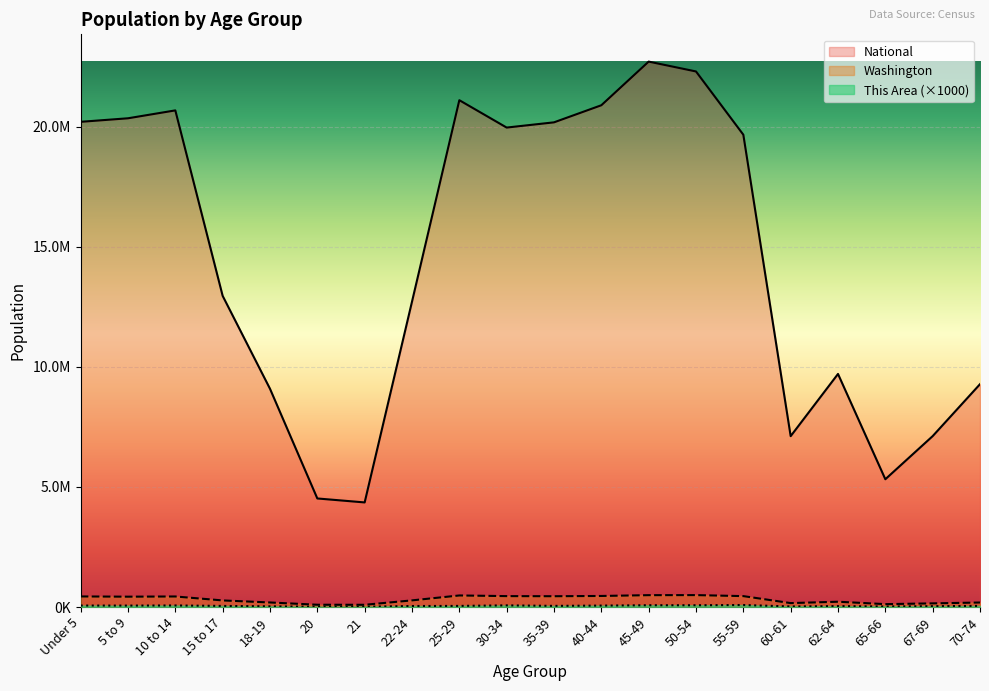

What is the difference between the This Area values at 25-29 and 67-69?

12000